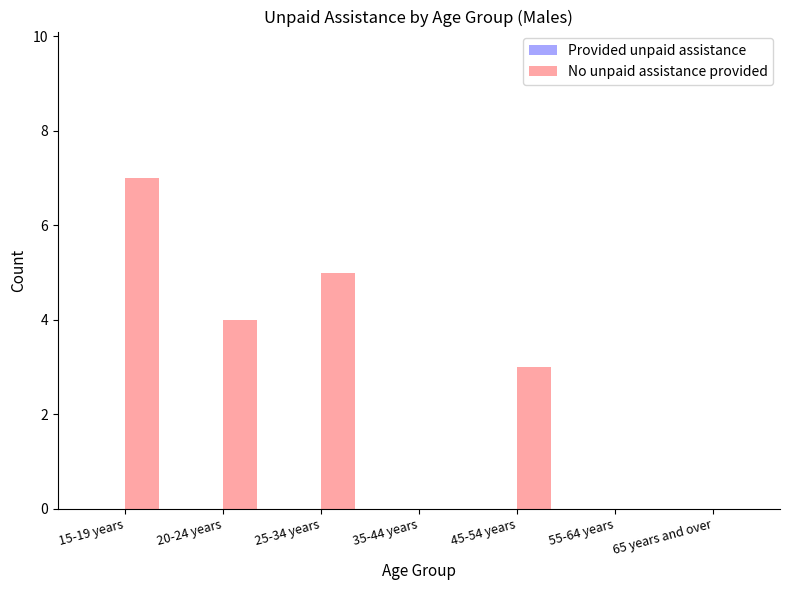

What is the sum of all values?

19